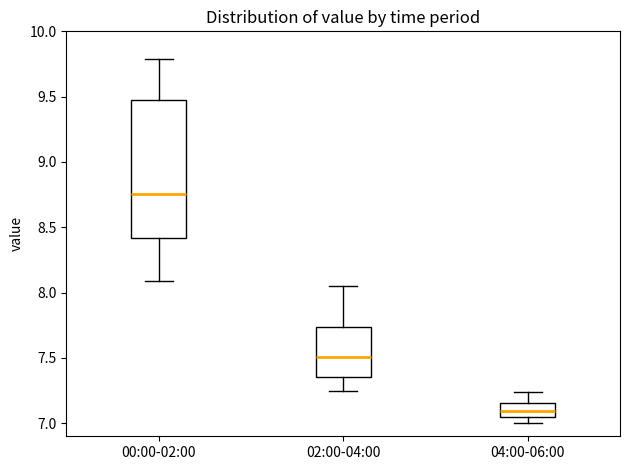

Which box has the lowest median line?

04:00-06:00